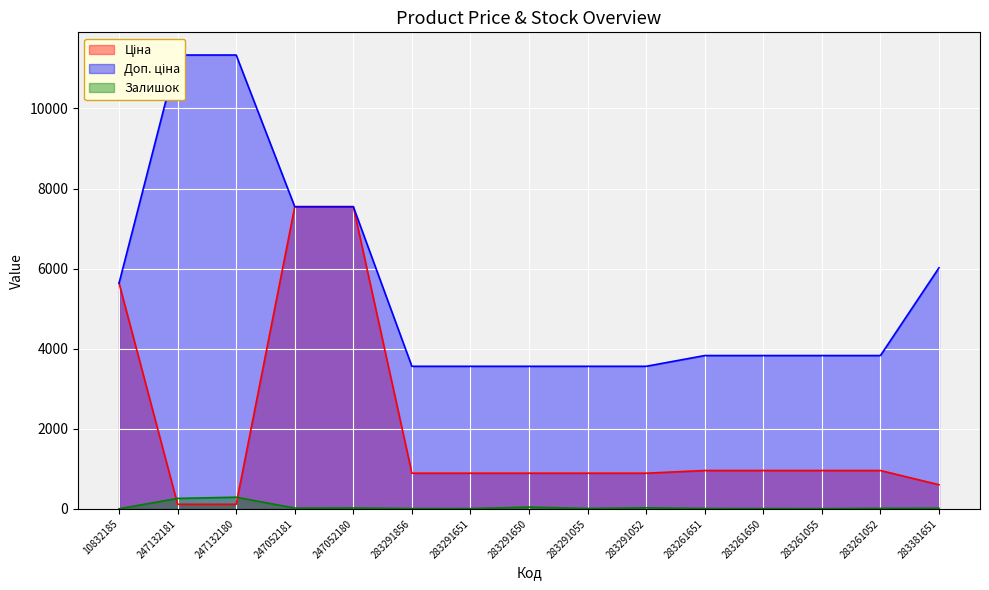

What is the difference between the maximum and minimum values in the Ціна series?

7432.6